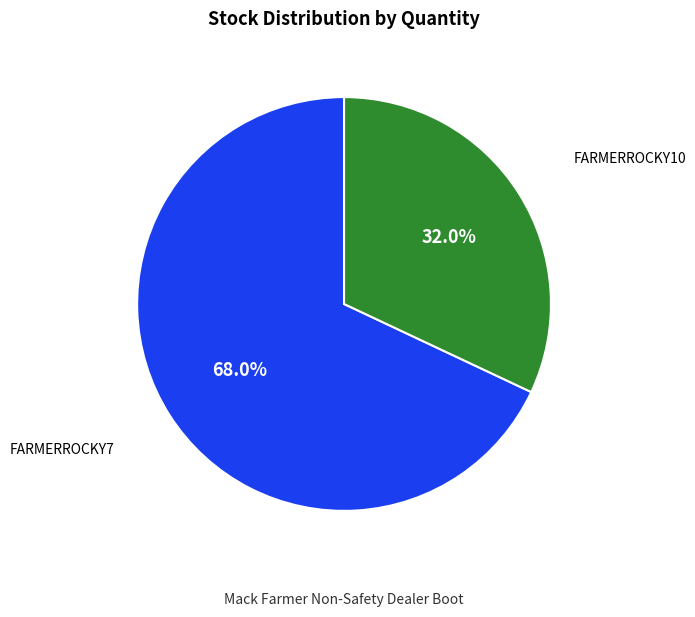

What portion of the pie excludes FARMERROCKY7?

32.0%